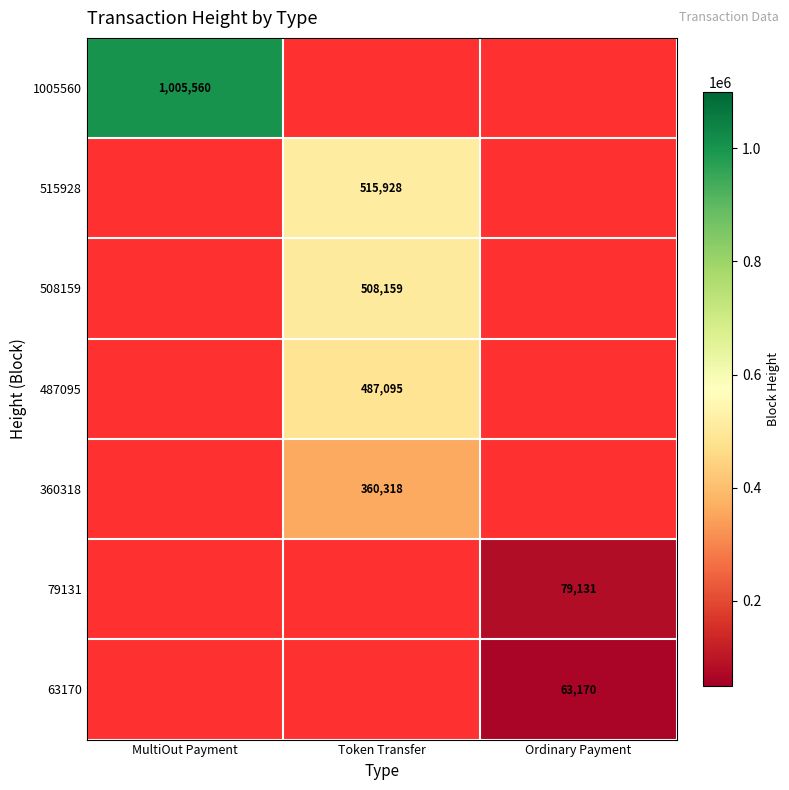

The value of 79131 at Ordinary Payment is 123797. True or false?

False